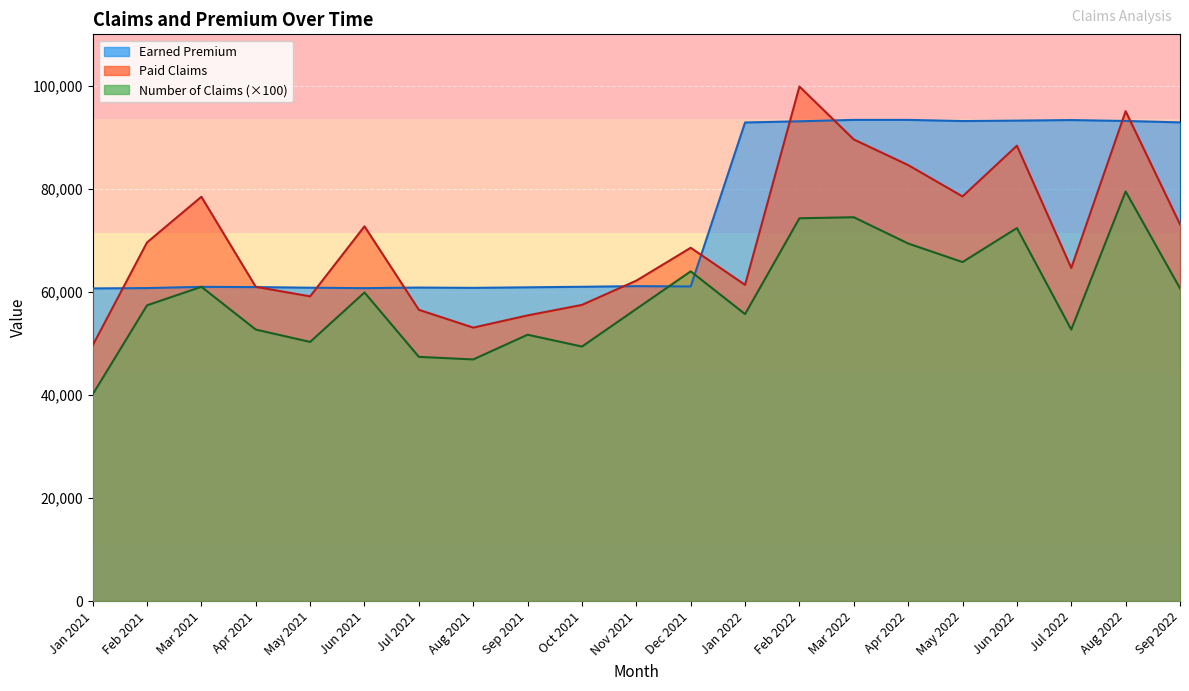

True or false: Paid Claims has a value of 35942 at Feb 2022.

False